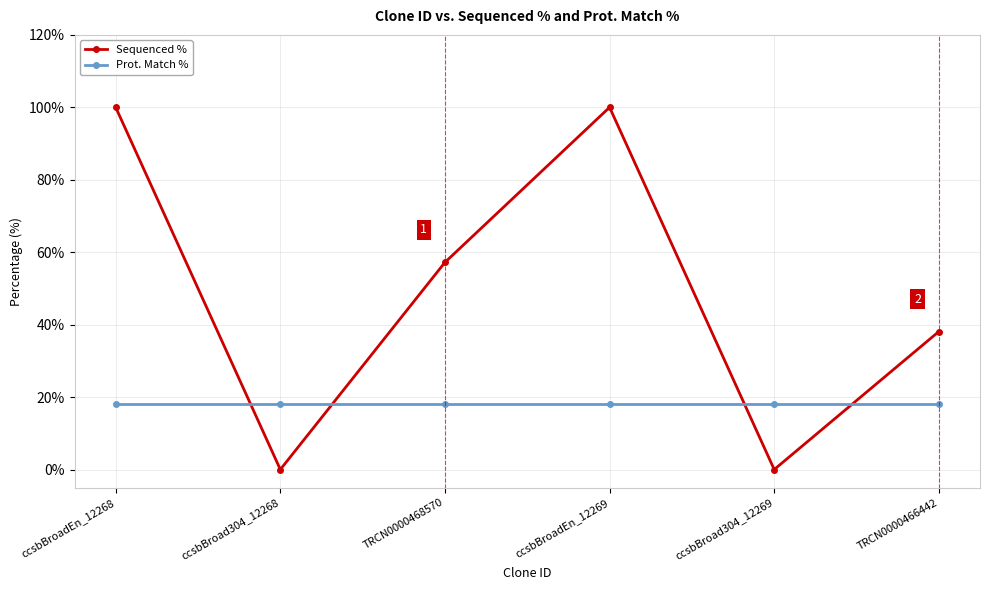

Is it true that Sequenced % equals 57.2 at TRCN0000468570?

True